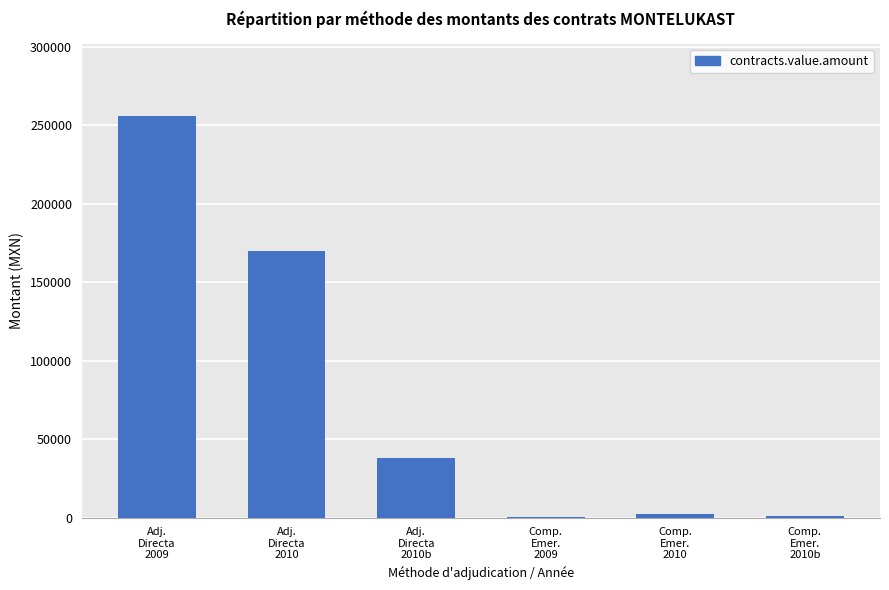

What is the maximum value shown in the chart?

255885.7